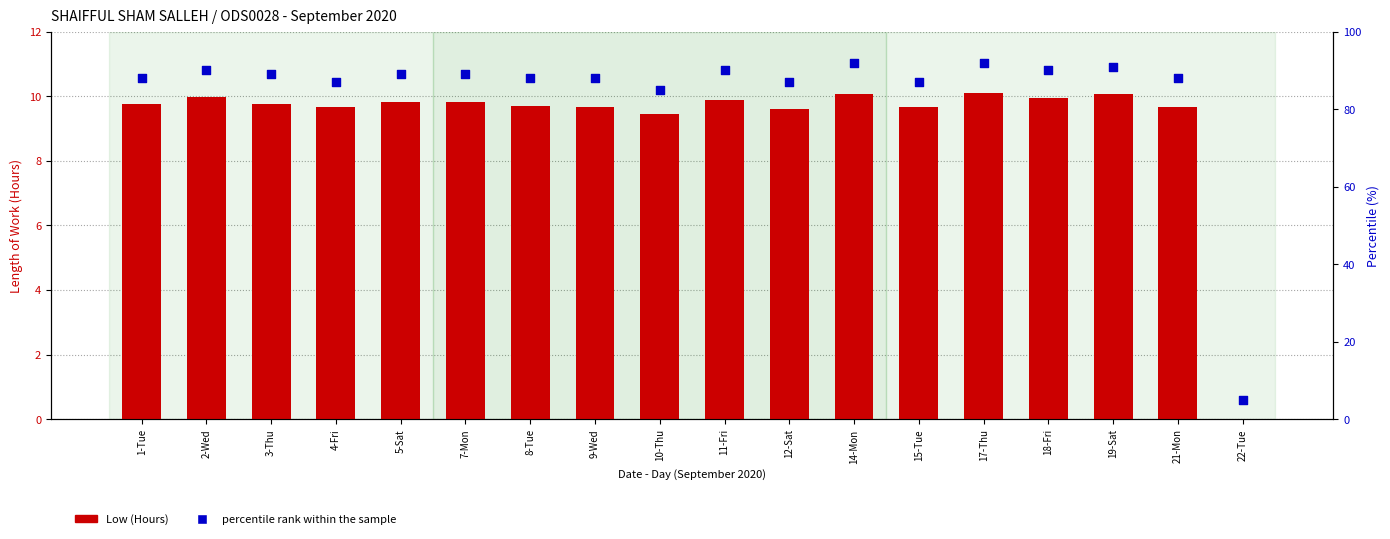

Which series has the widest spread of Y values?

percentile rank within the sample